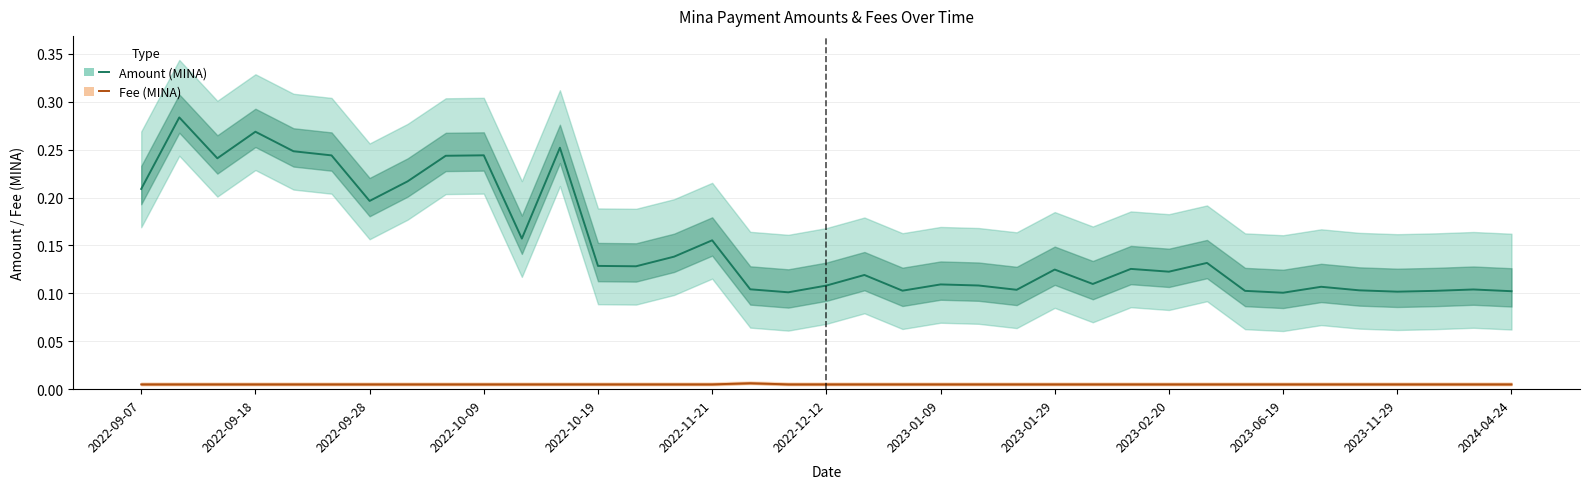

True or false: Fee (MINA) and Amount (MINA) cross at least once.

False